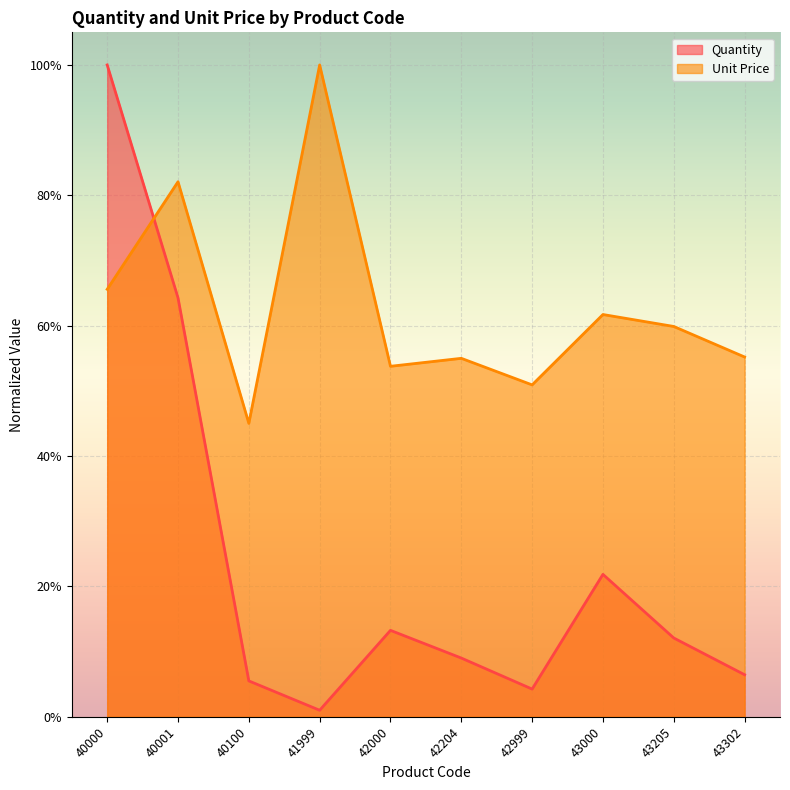

Reading left to right, extract all data points from this chart.

Quantity: 1.0	0.6	0.1	0.0	0.1	0.1	0.0	0.2	0.1	0.1
Unit Price: 0.7	0.8	0.5	1.0	0.5	0.5	0.5	0.6	0.6	0.6